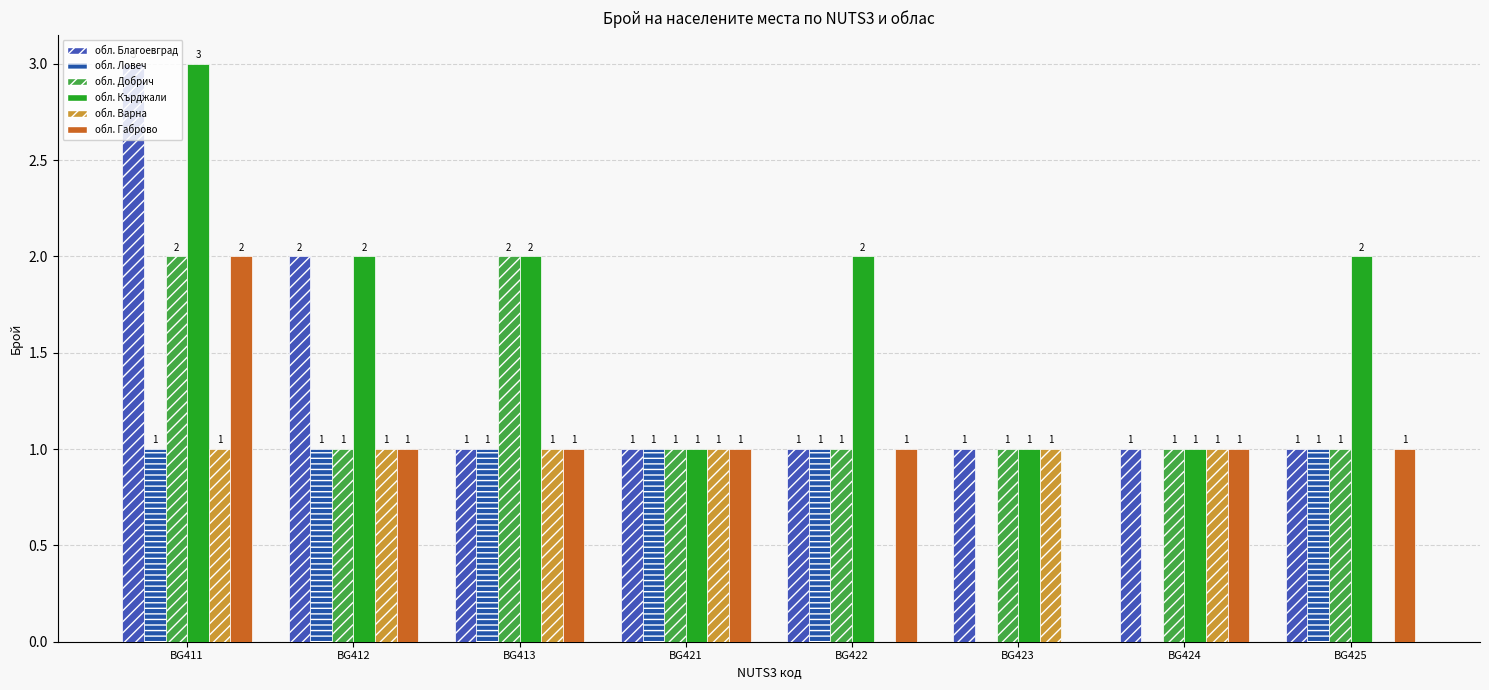

List the labels in order of обл. Кърджали value, largest first.

BG411, BG412, BG413, BG422, BG425, BG421, BG423, BG424